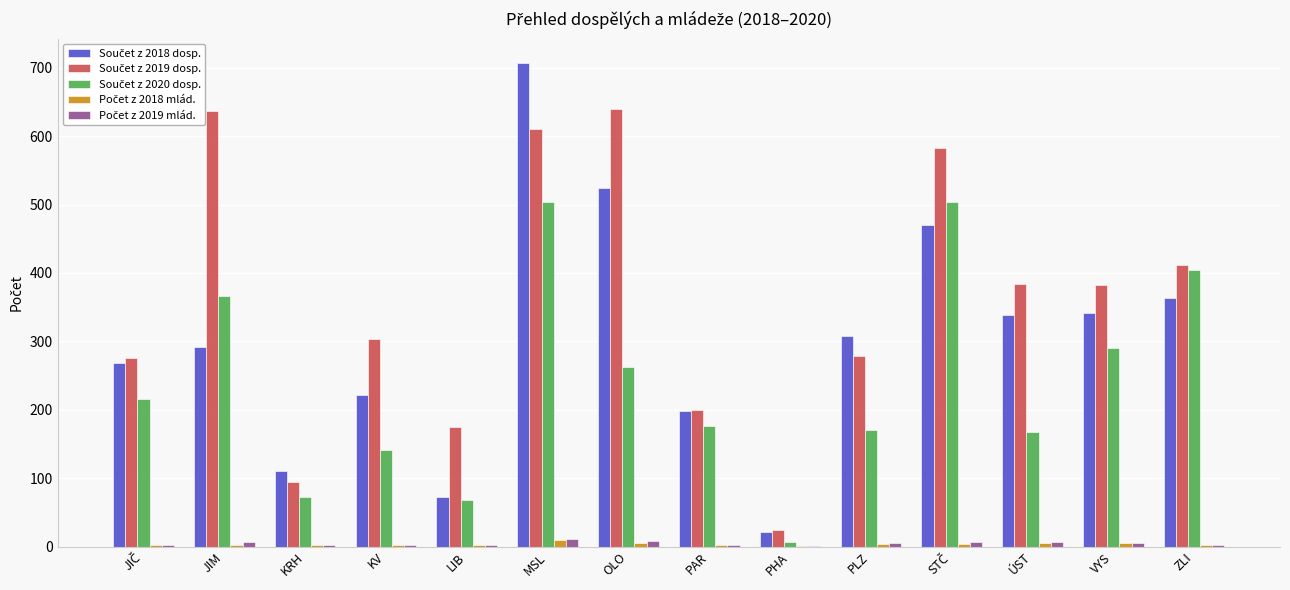

At which category is the sum across all series the highest?

MSL